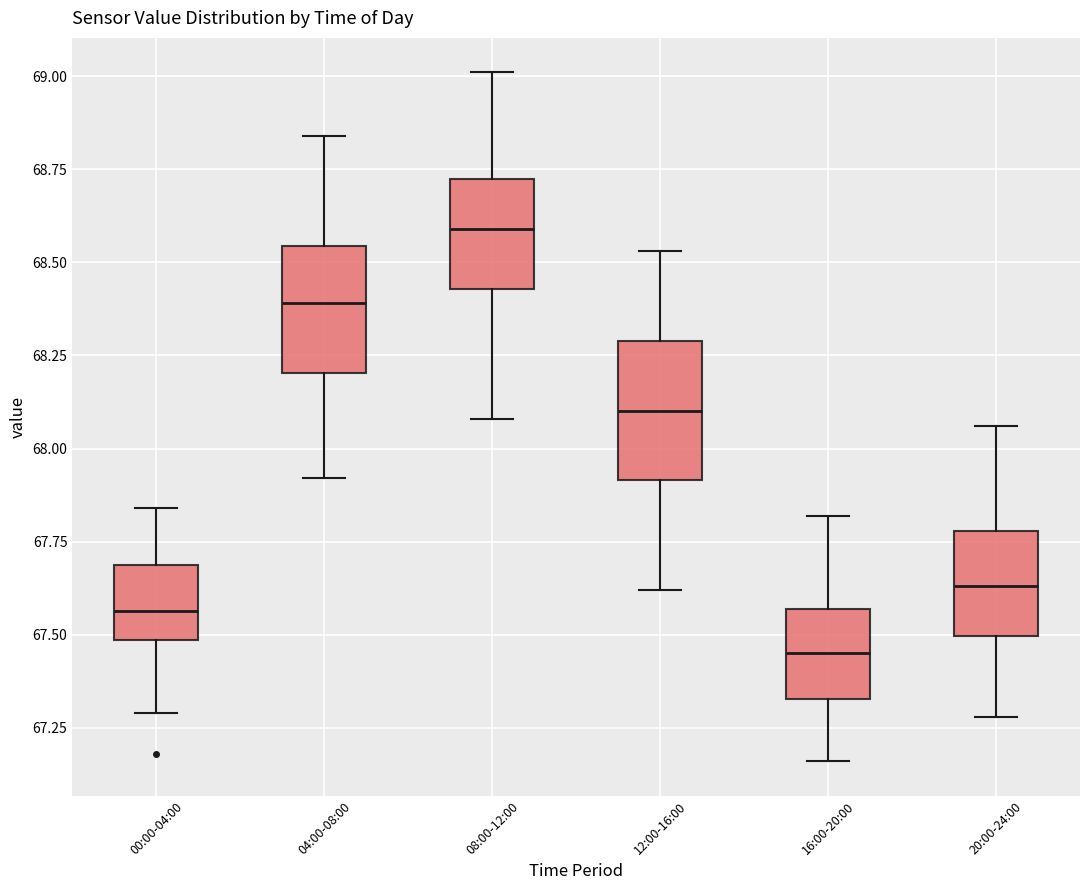

Where does the lower whisker of the box for 12:00-16:00 end on the y-axis? The values are not printed on the chart, so give them approximately, as read against the axis.

67.60